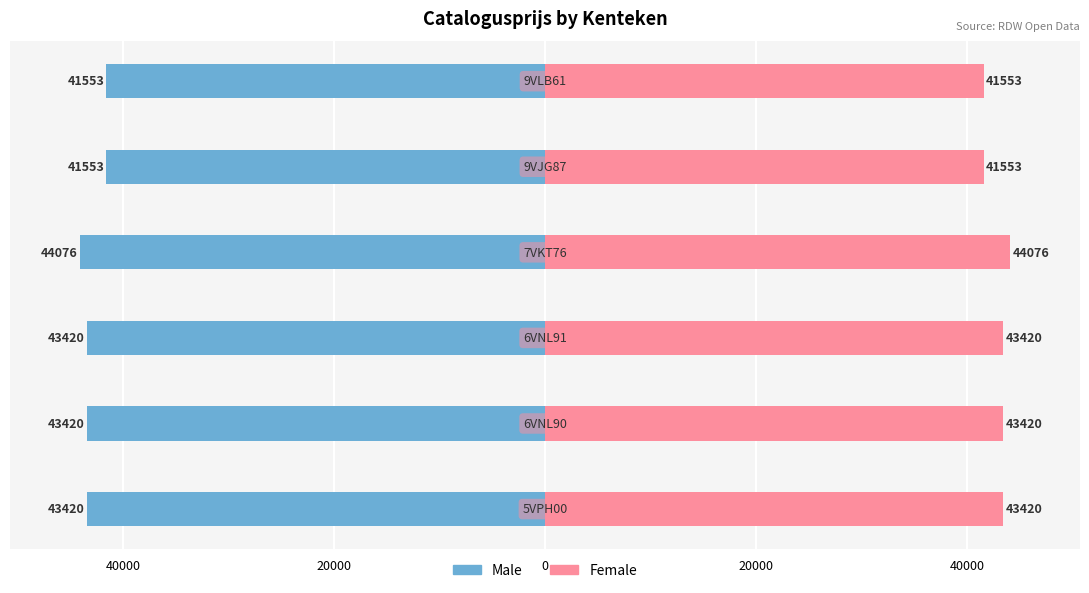

Which has a higher value, 20000 or 0?

20000